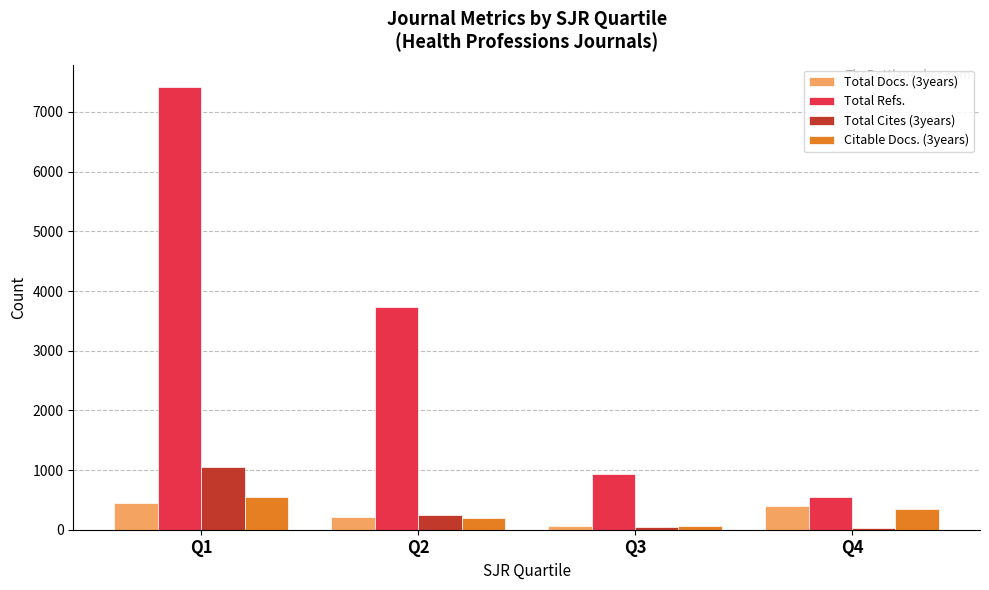

Which series has the widest spread of values?

Total Refs.